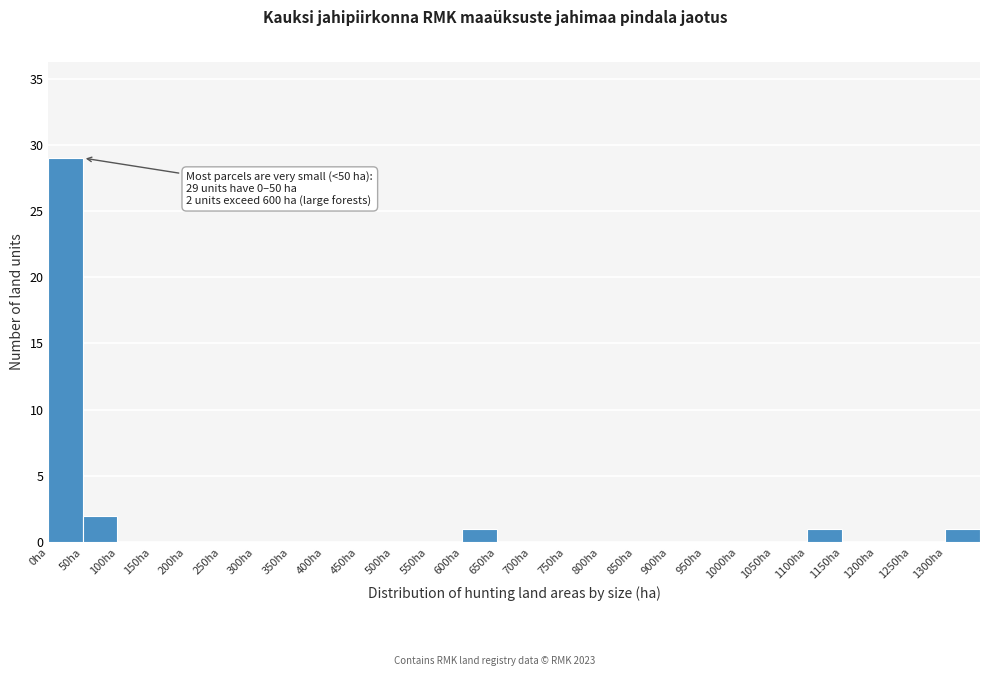

Over which range of the x-axis is the bar tallest?

0 to 50